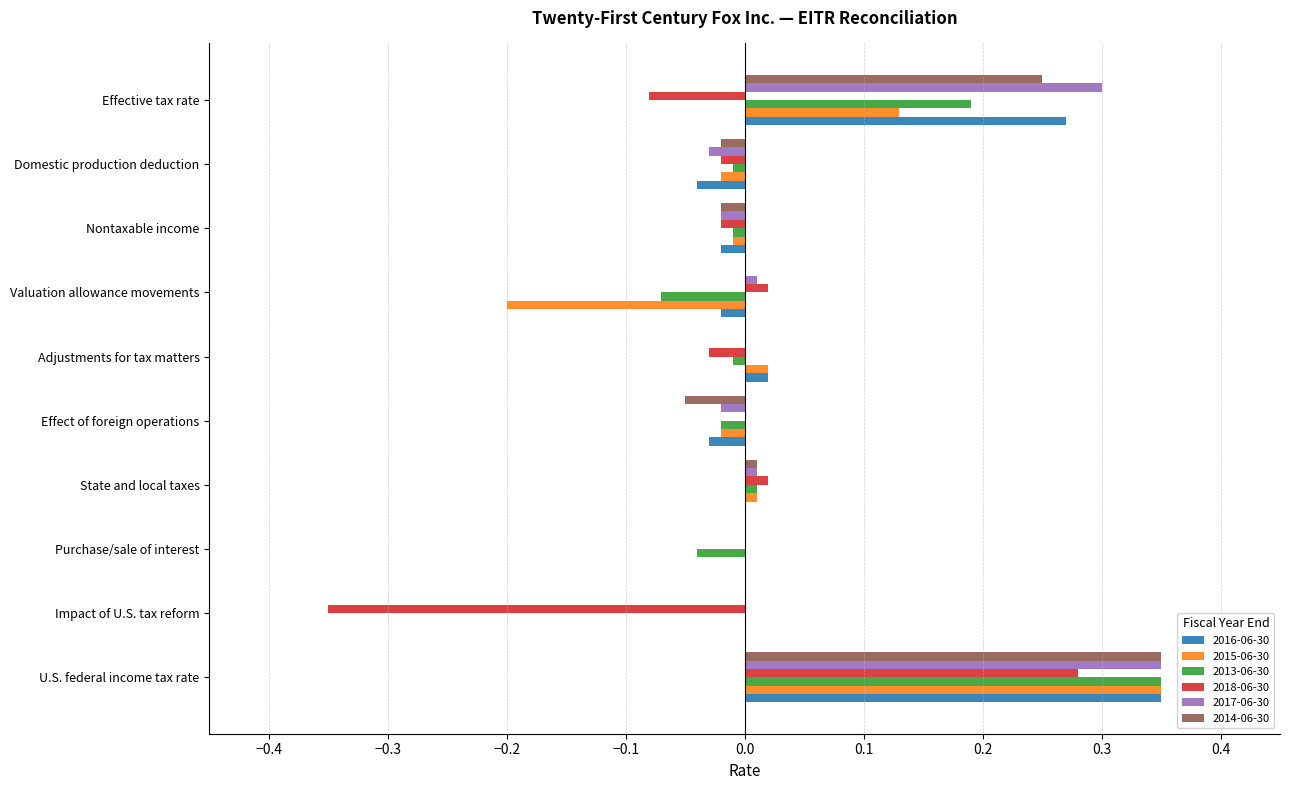

At which category does the chart reach its peak across all series?

U.S. federal income tax rate